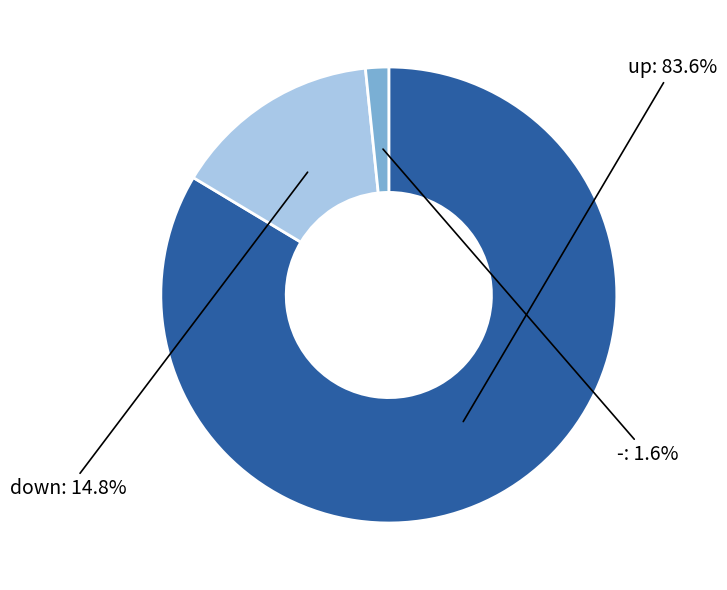

Does any single category account for the majority?

Yes